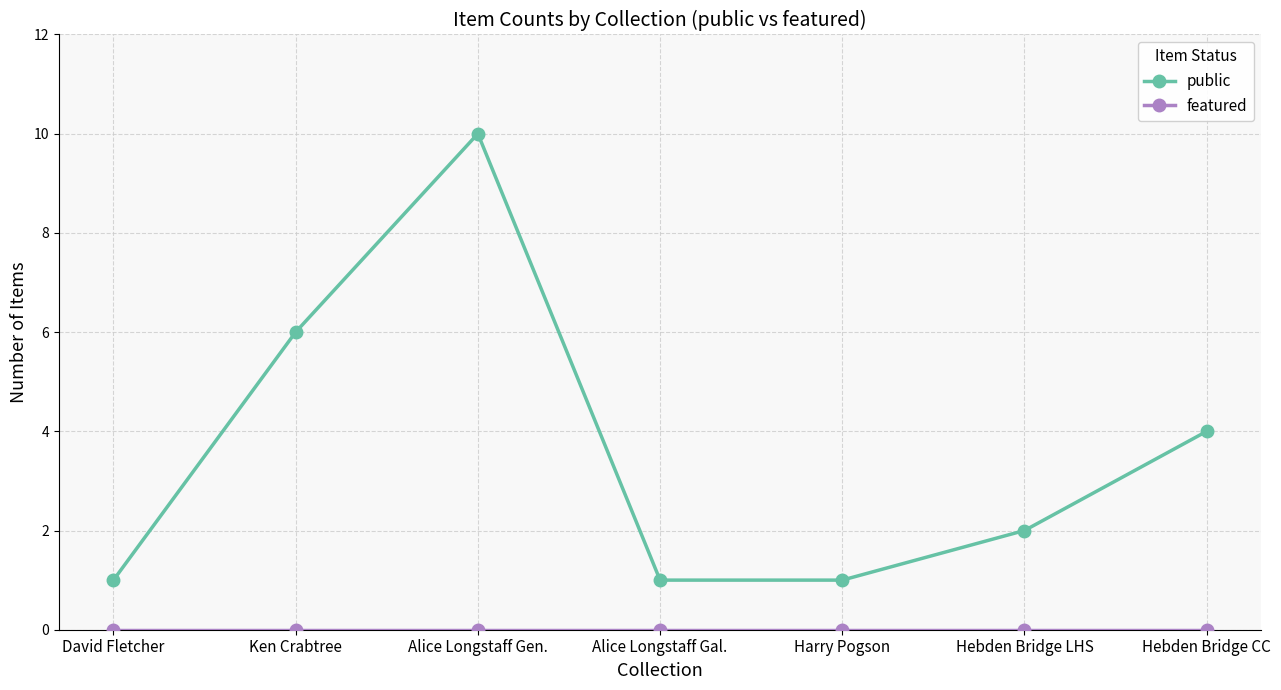

What is the label of the 7th point from the left?

Hebden Bridge CC